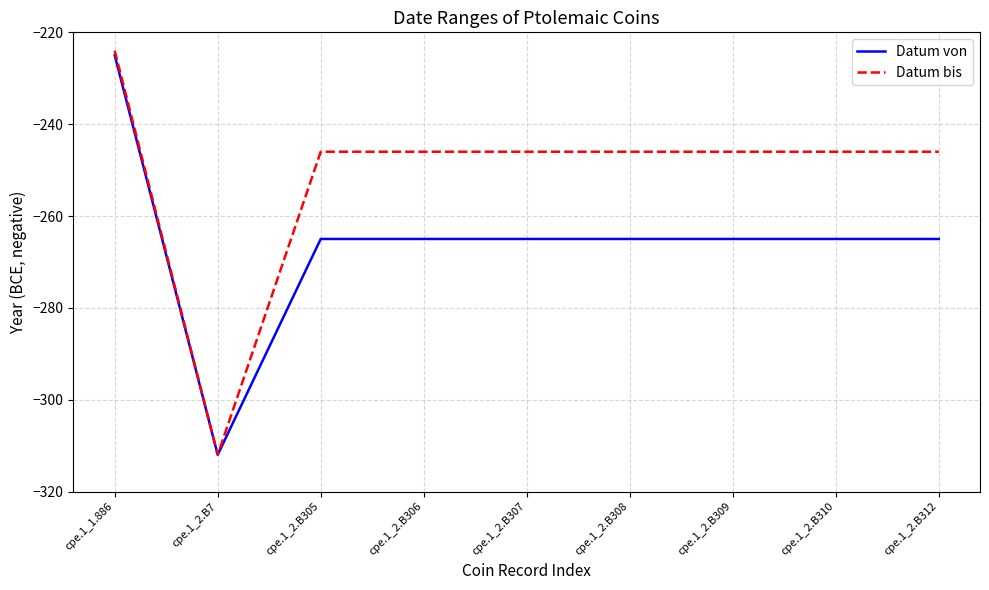

At which category does the chart reach its peak across all series?

cpe.1_1.886